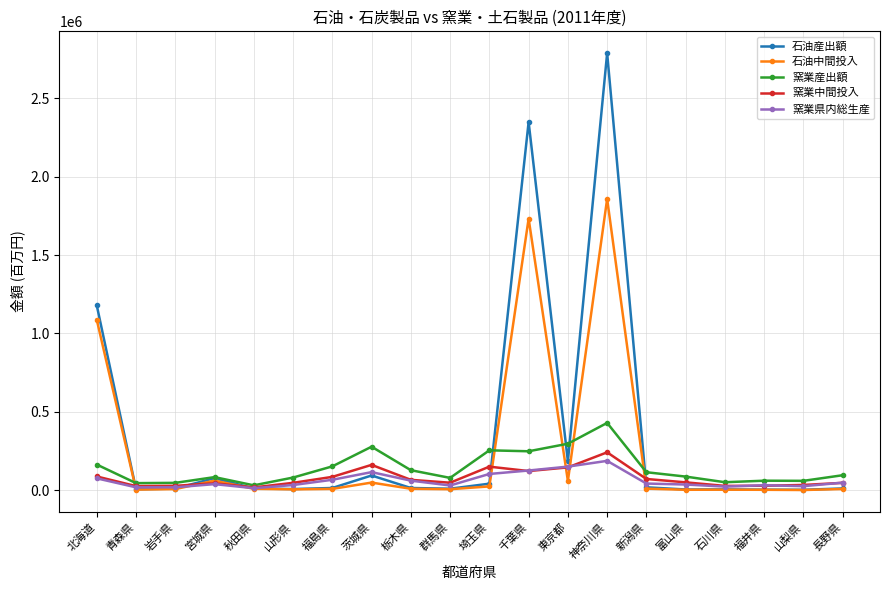

What is the average value of the 石油中間投入 series?

247828